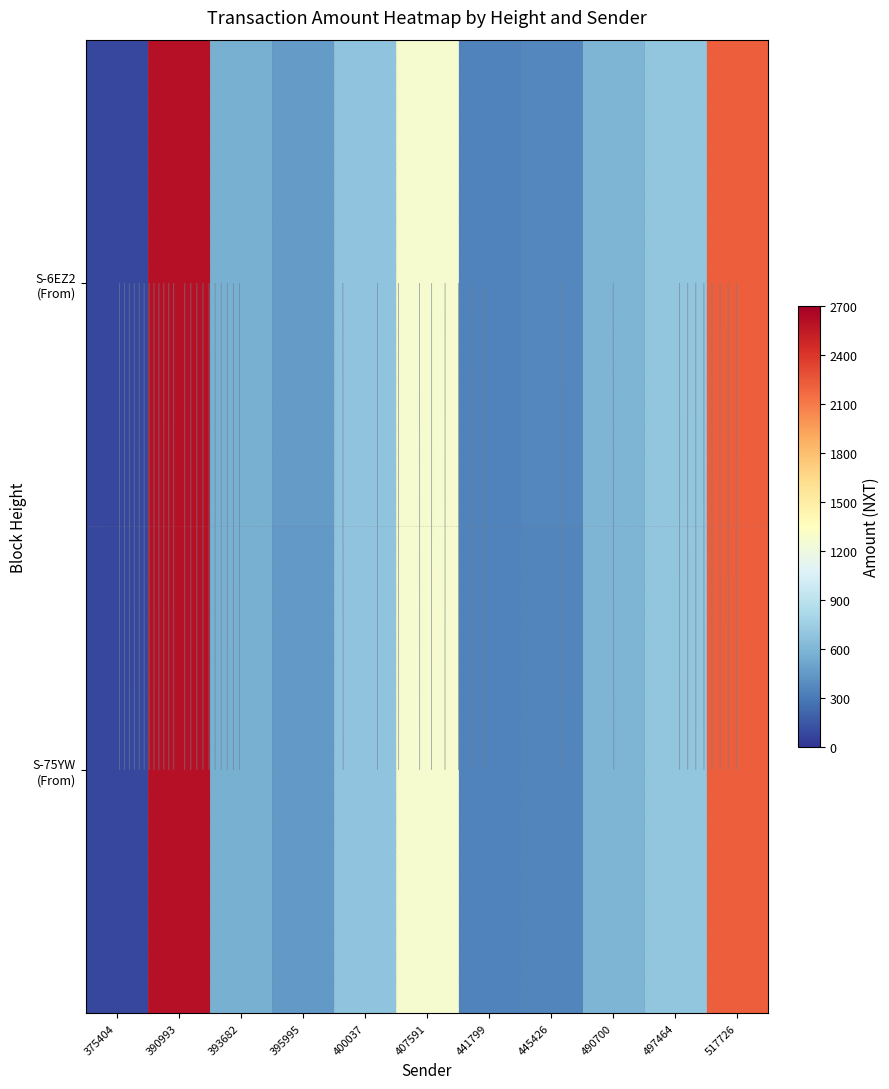

What is the difference between the S-75YW (From) values at 390993 and 497464?

1908.0